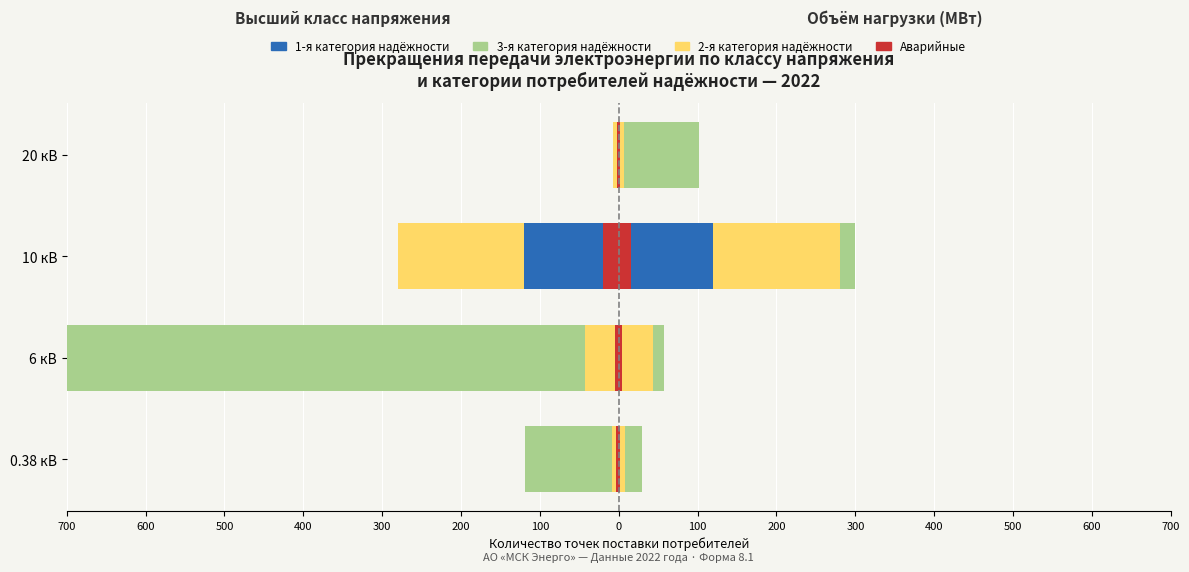

Does the chart contain stacked bars?

No